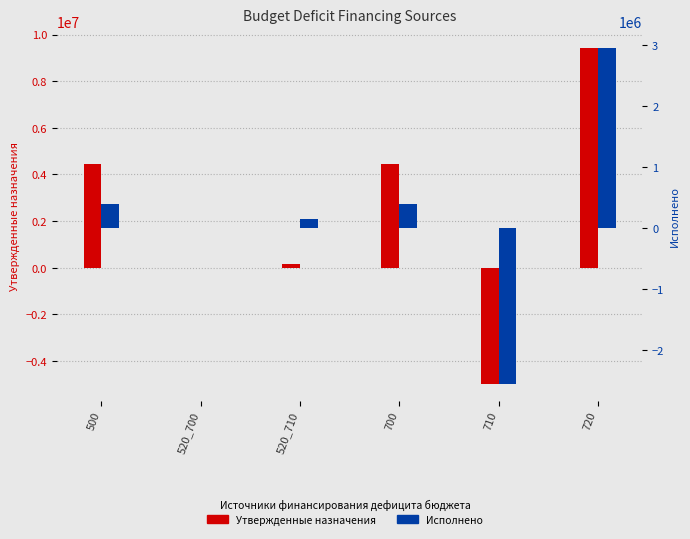

Reading left to right, extract all data points from this chart.

Утвержденные назначения: 4446392.1	0.0	150000.0	4446392.1	-4970900.0	9417292.1
Исполнено: 402510.7	0.0	150000.0	402510.7	-2551794.0	2954304.7